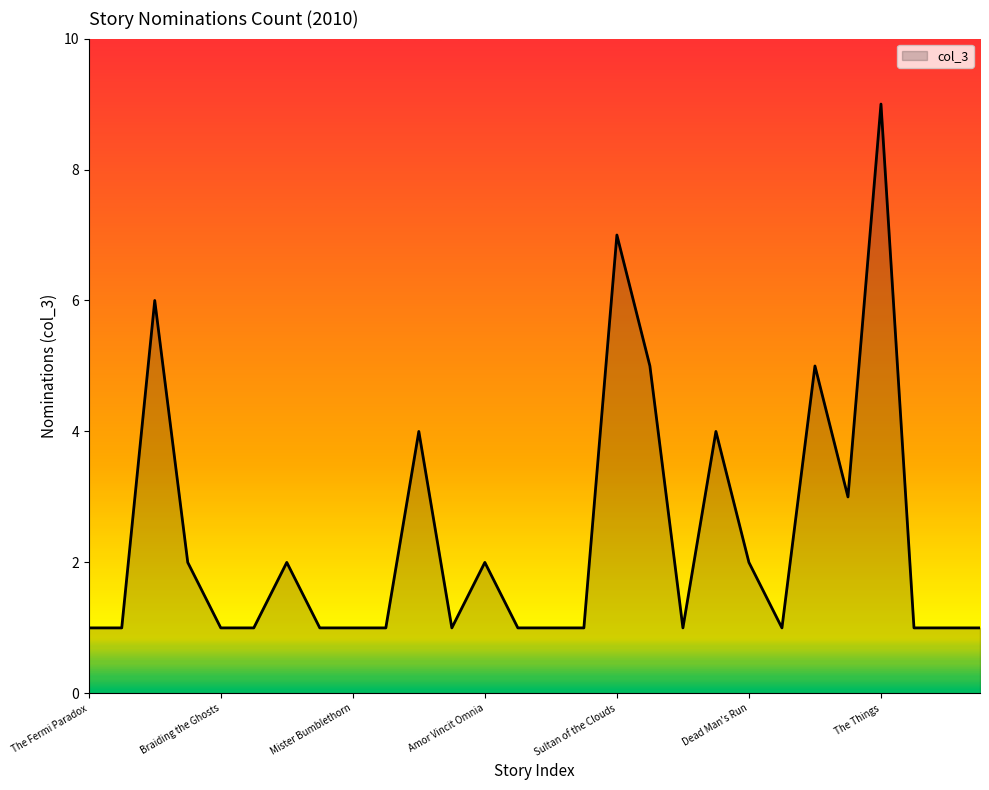

What is the difference between the maximum and minimum values?

8